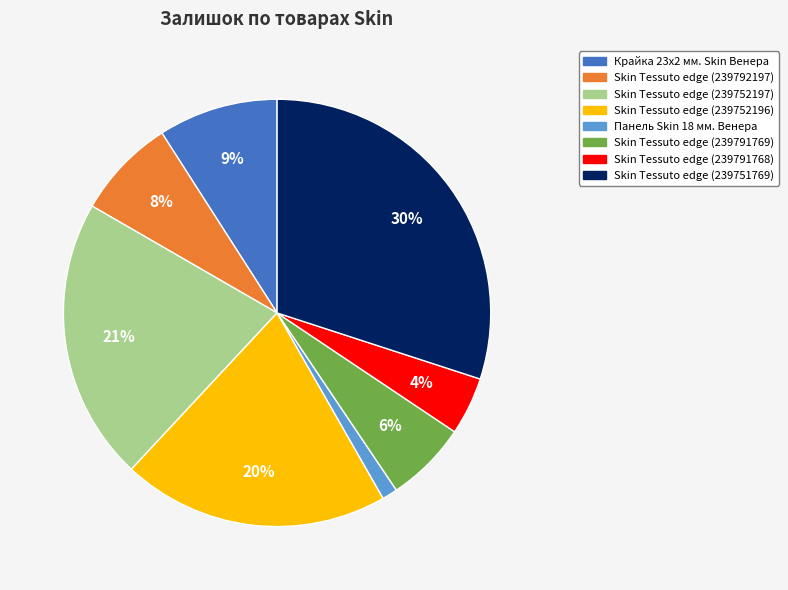

Count the number of slices in the pie.

8